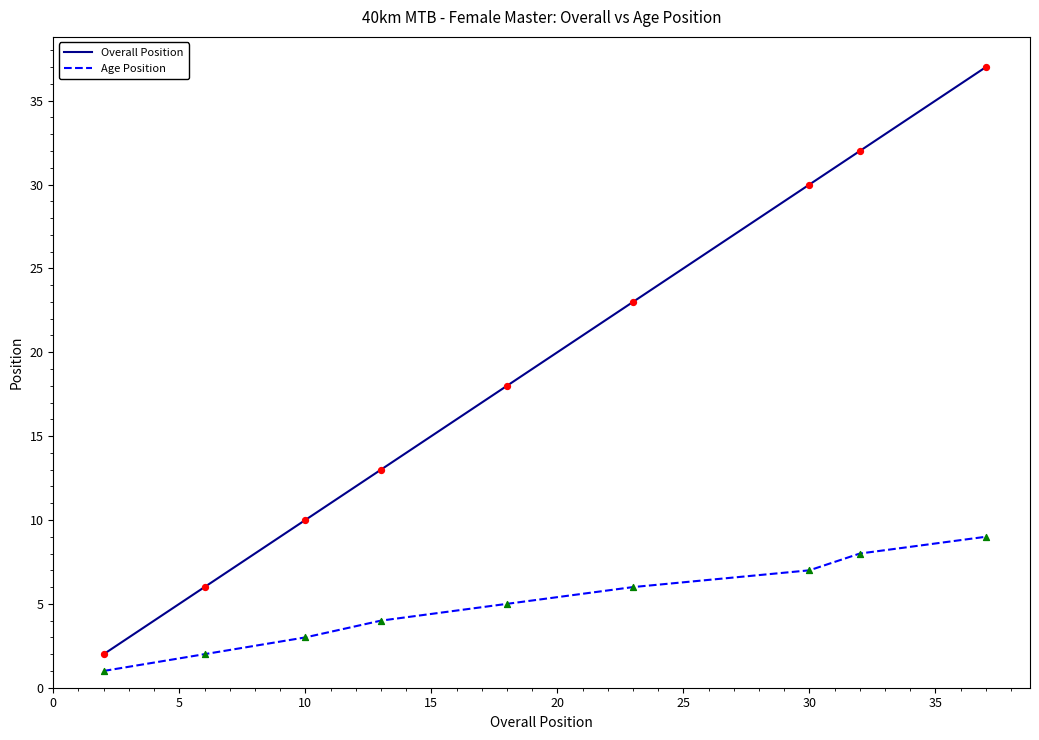

What are all the series names shown in the legend?

Overall Position, Age Position